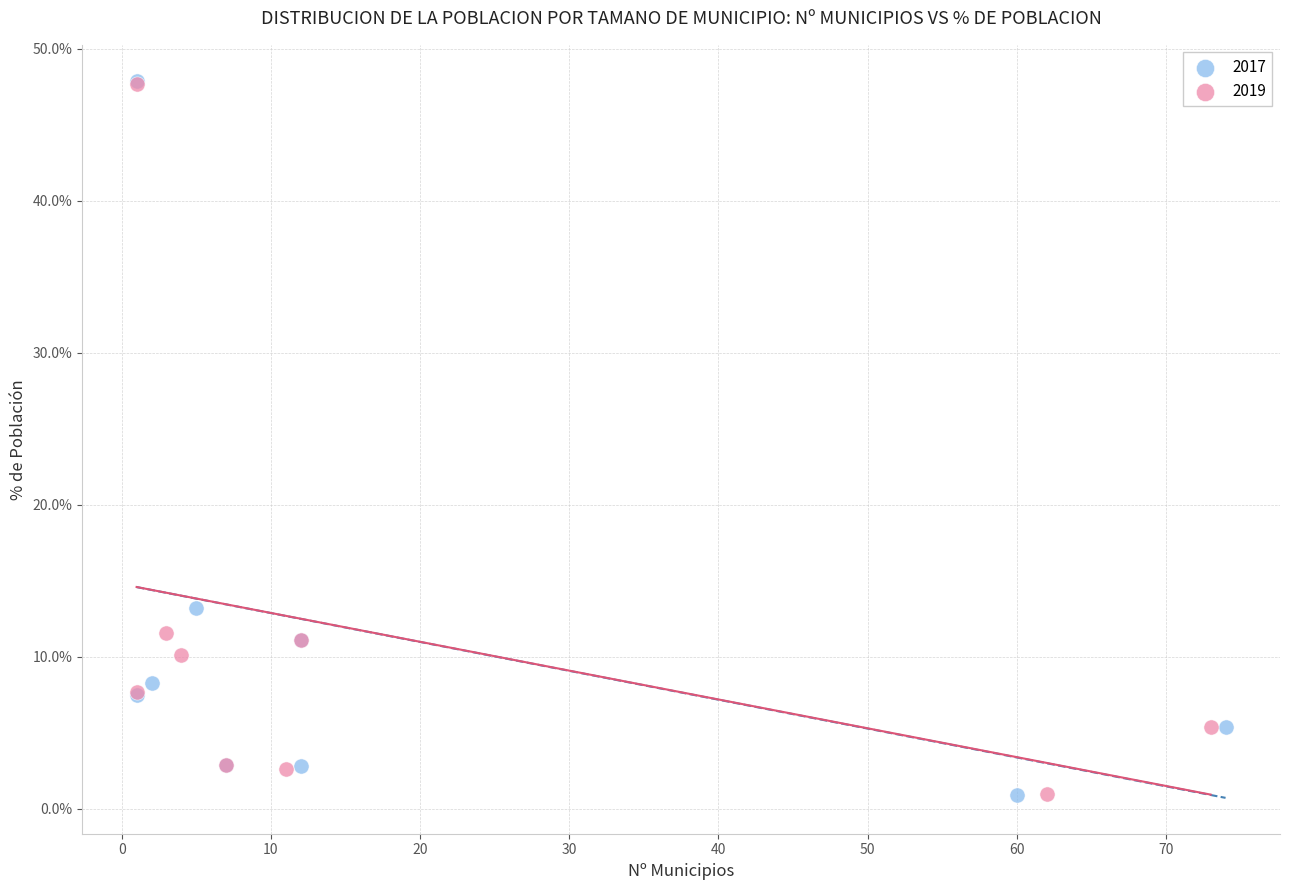

Which series has the widest spread of Y values?

2017